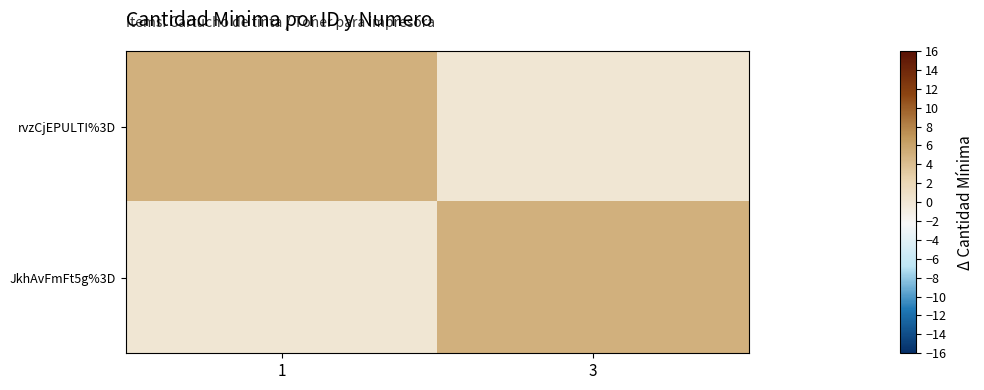

Which series has the widest spread of values?

rvzCjEPULTI%3D